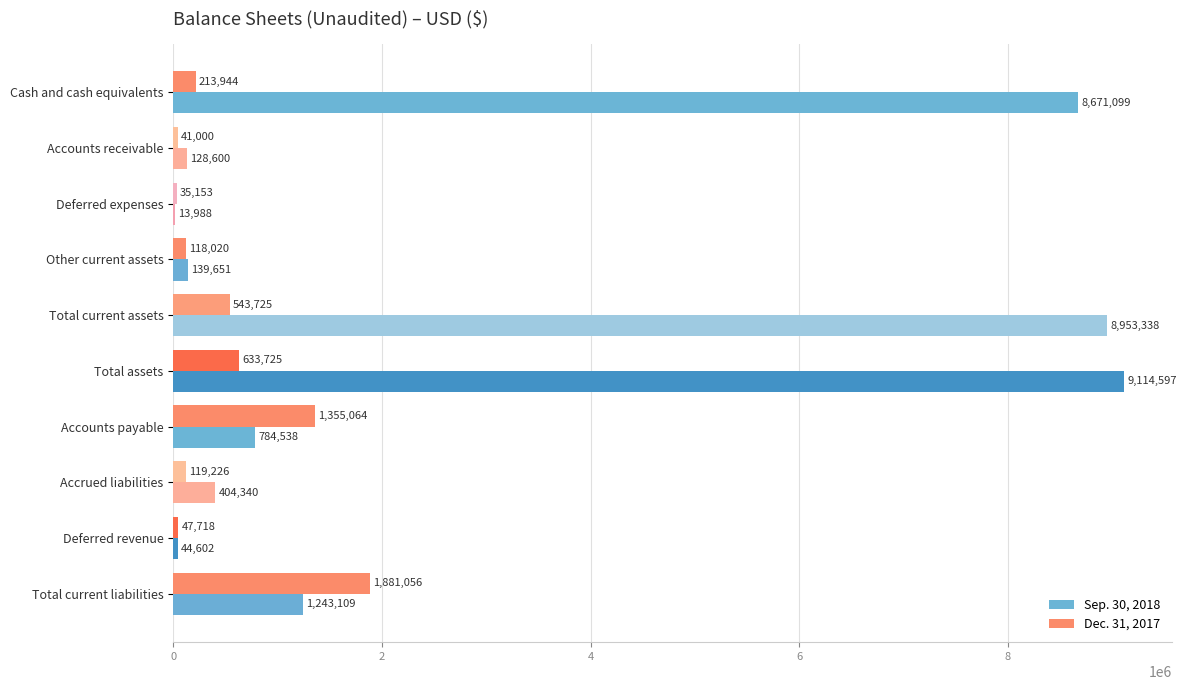

Is it true that Dec. 31, 2017 equals 2885117 at Total current liabilities?

False